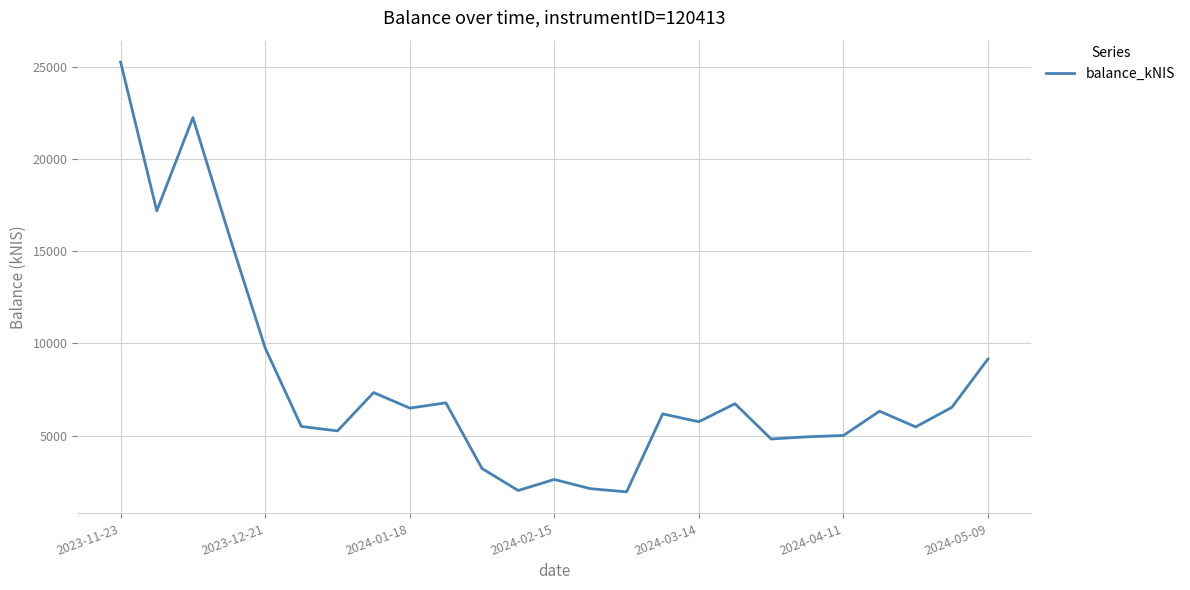

What is the greatest value displayed?

25240.7